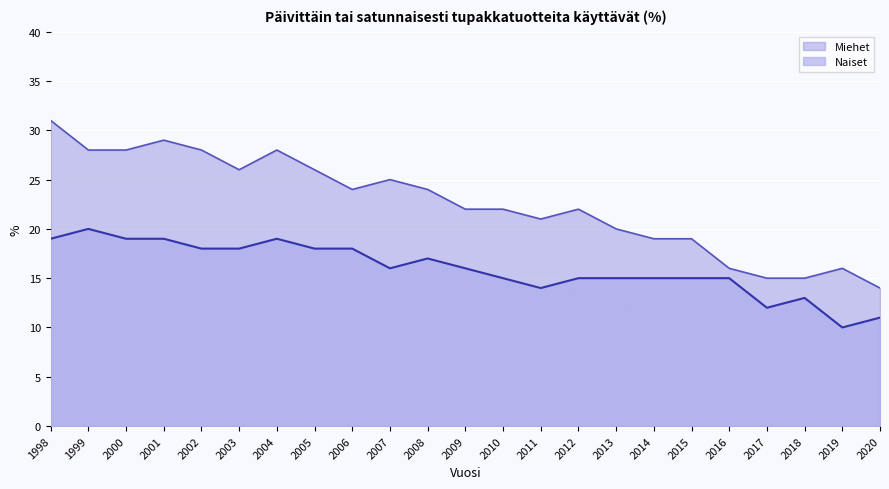

What is the difference between the maximum and minimum values in the Naiset series?

10